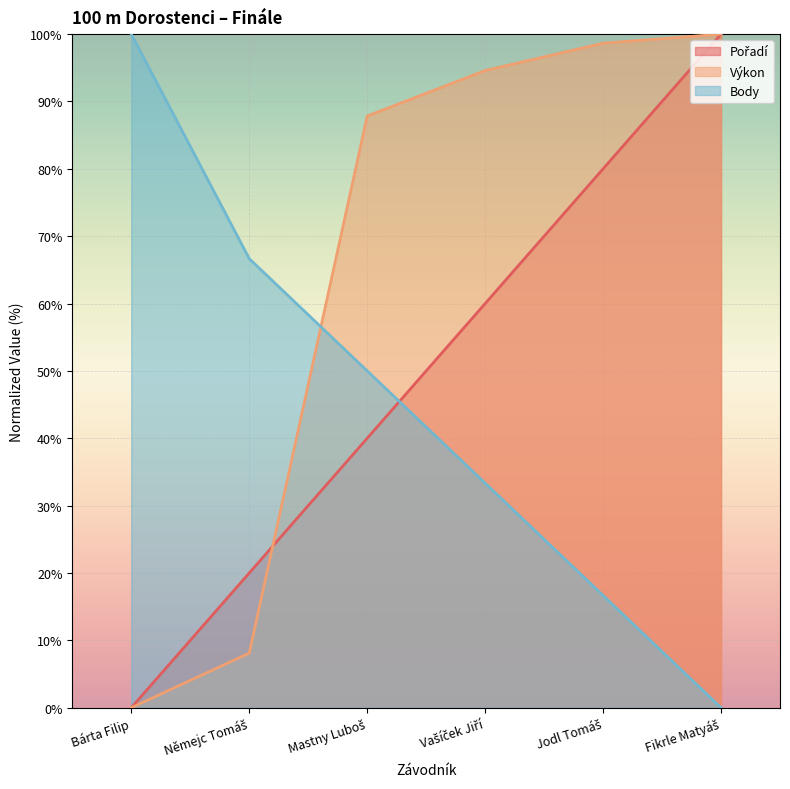

What is the label of the 1st point from the right?

Fikrle Matyáš